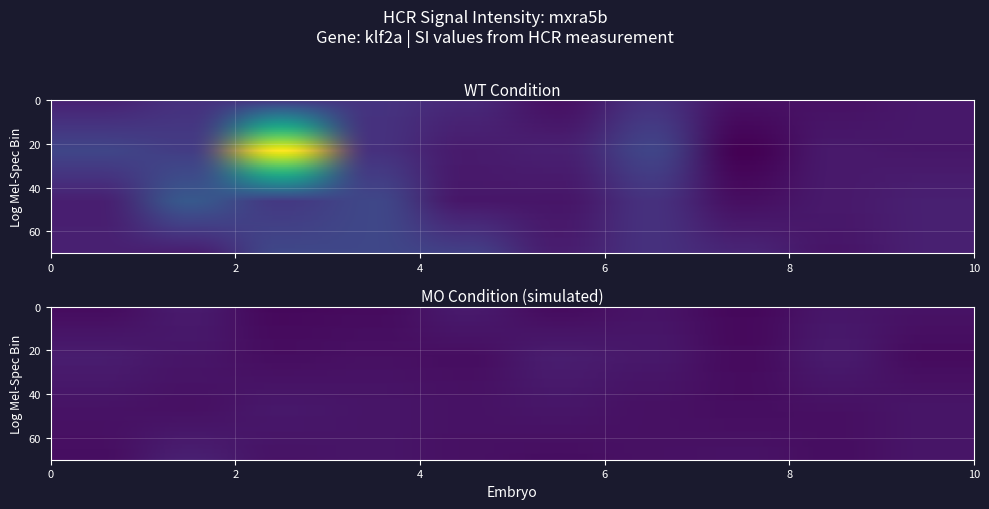

At 22, list the series in order from smallest to largest.

klf2a_MO, klf2a_WT